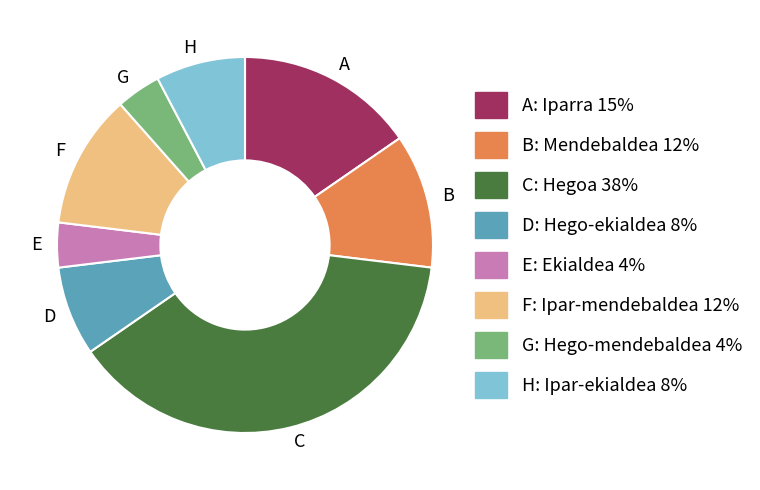

Does D represent more than half of the total?

No